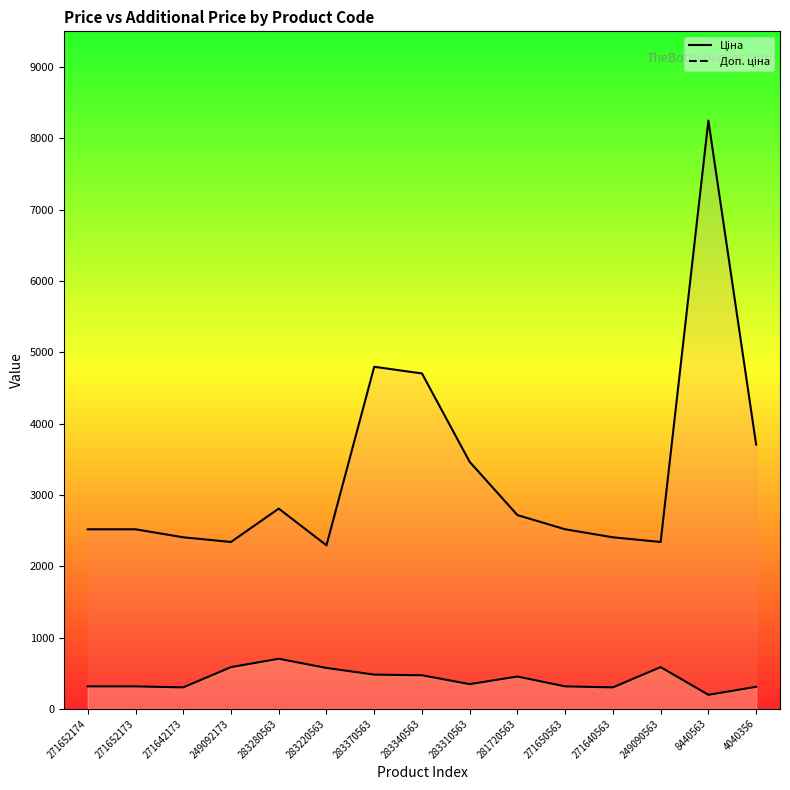

True or false: Доп. ціна and Ціна intersect in this chart.

False